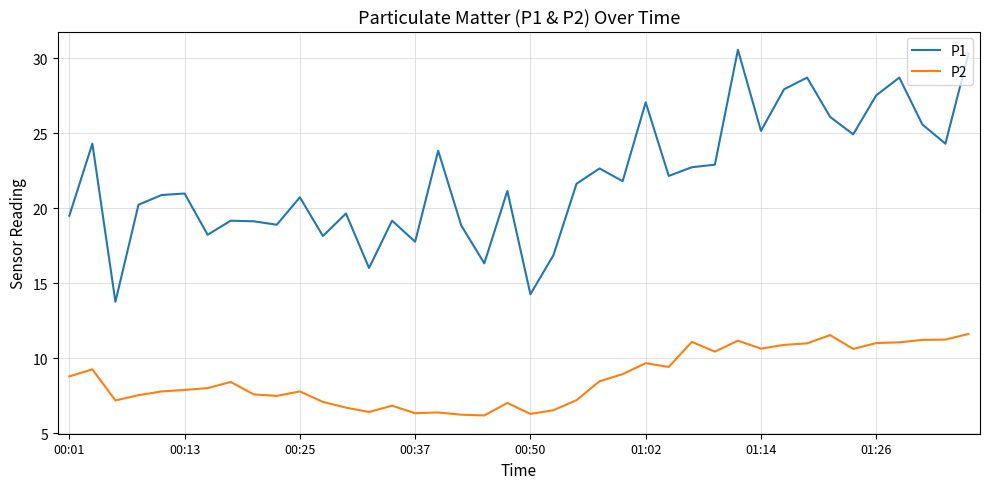

Rank the series by their average value, from highest to lowest.

P1, P2